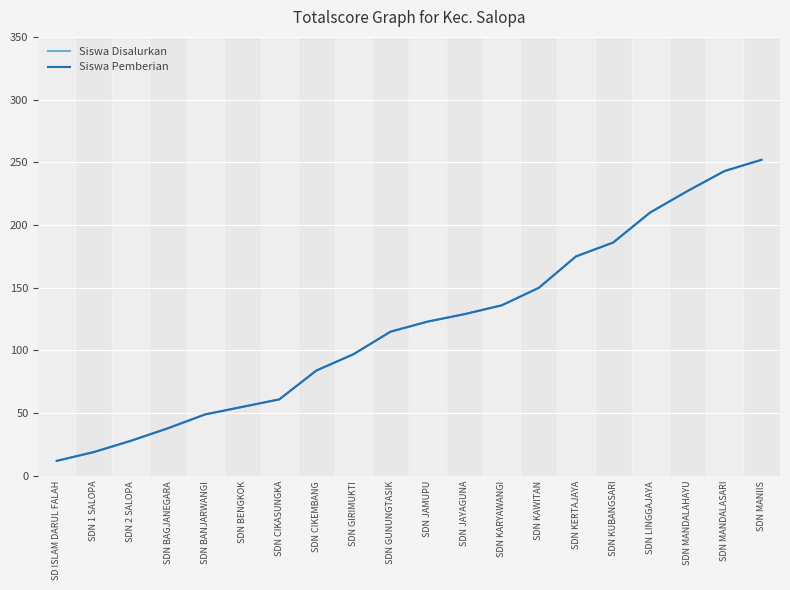

Does the chart display data point markers on the line(s)?

No